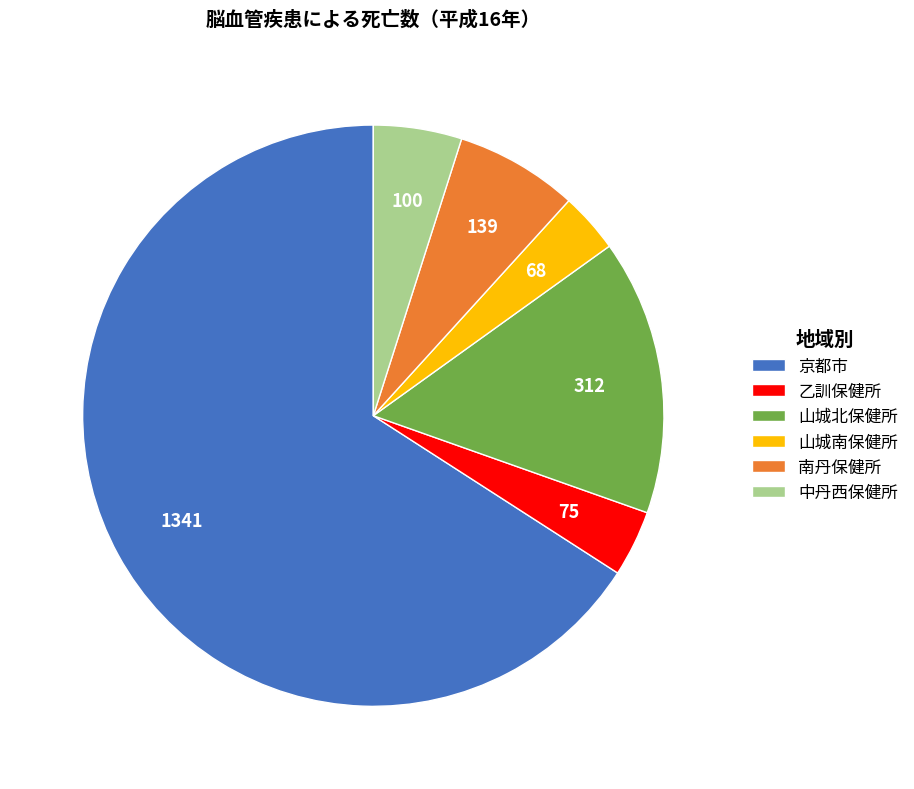

Do 中丹西保健所 and 南丹保健所 together represent more than half of the pie?

No